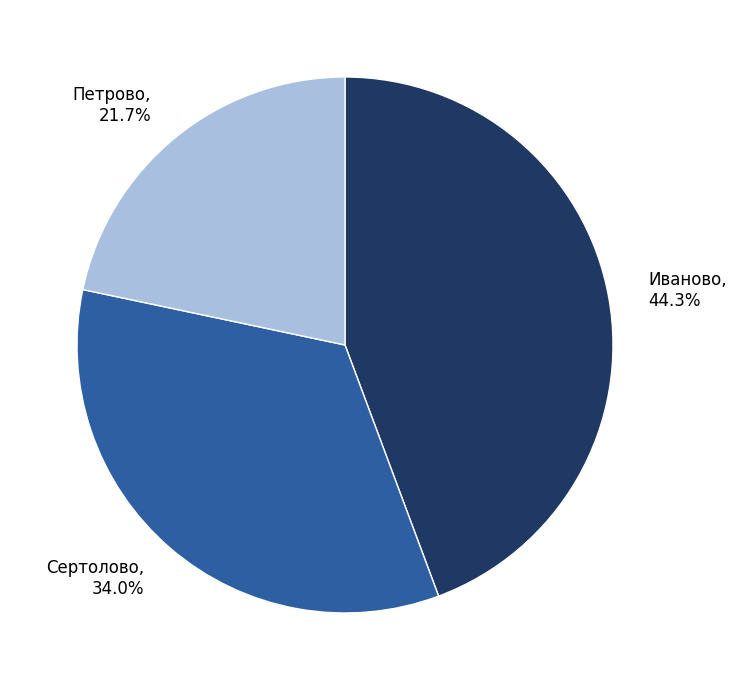

To the nearest percent, what is the combined percentage of Петрово and Иваново?

66%